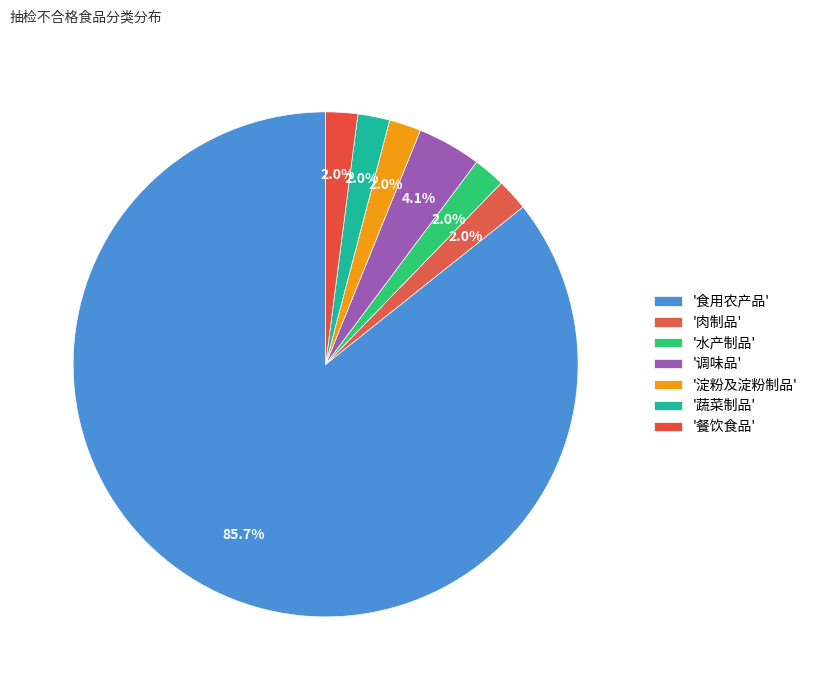

What is the largest slice in the pie chart?

食用农产品